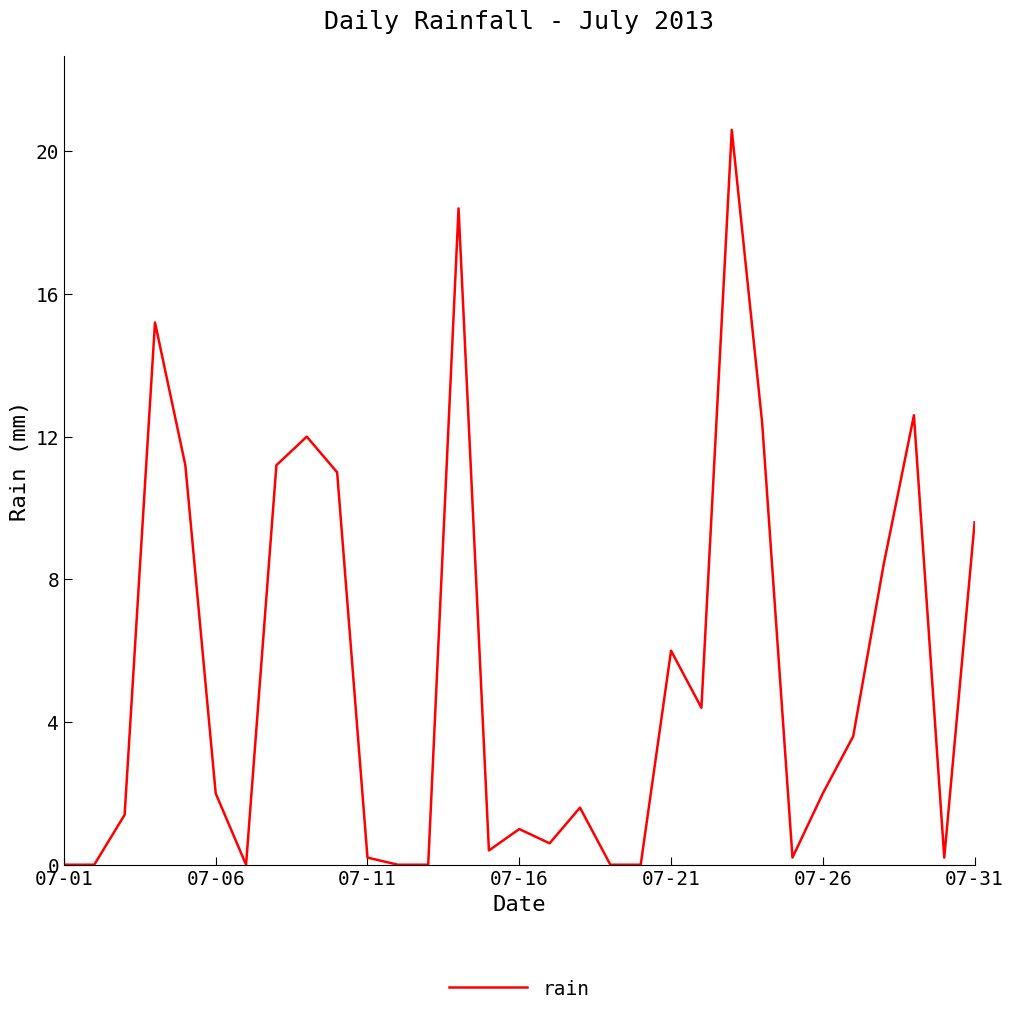

How many interior local peaks (higher than both neighbors) does the data have?

8